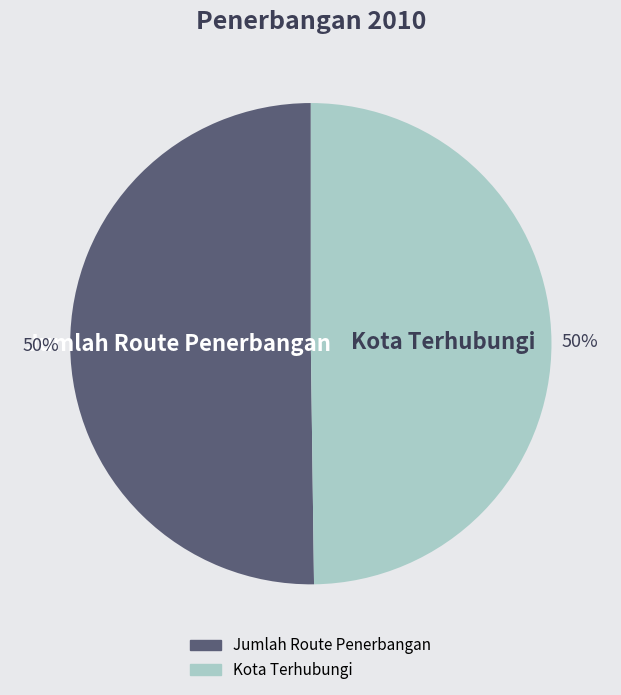

What is the ratio of the value at Jumlah Route Penerbangan to the value at Kota Terhubungi?

1.0